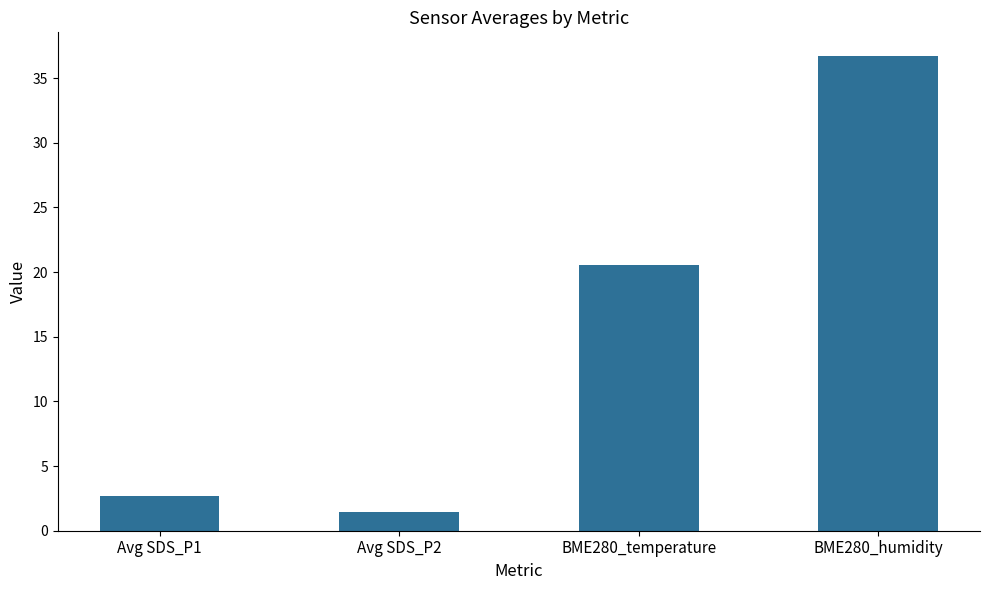

What is the approximate value at Avg SDS_P2?

1.4